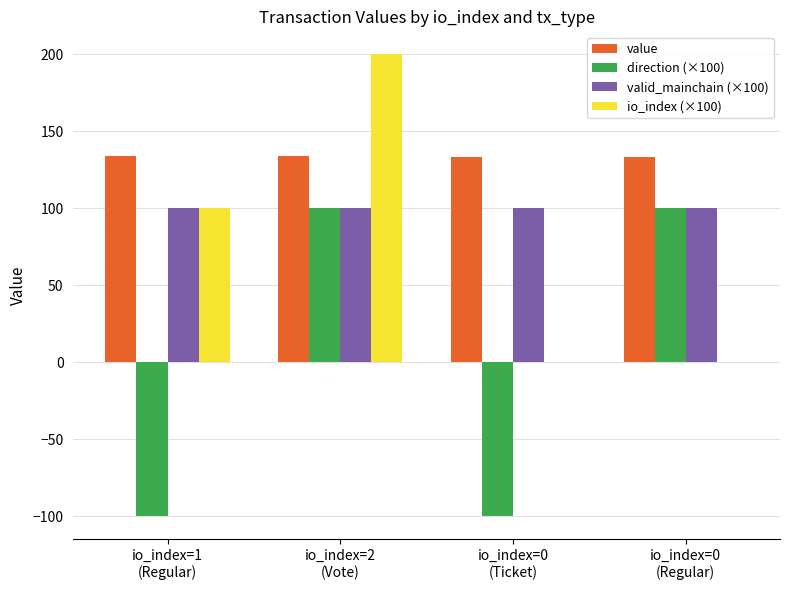

What is the maximum value shown in the chart?

200.0